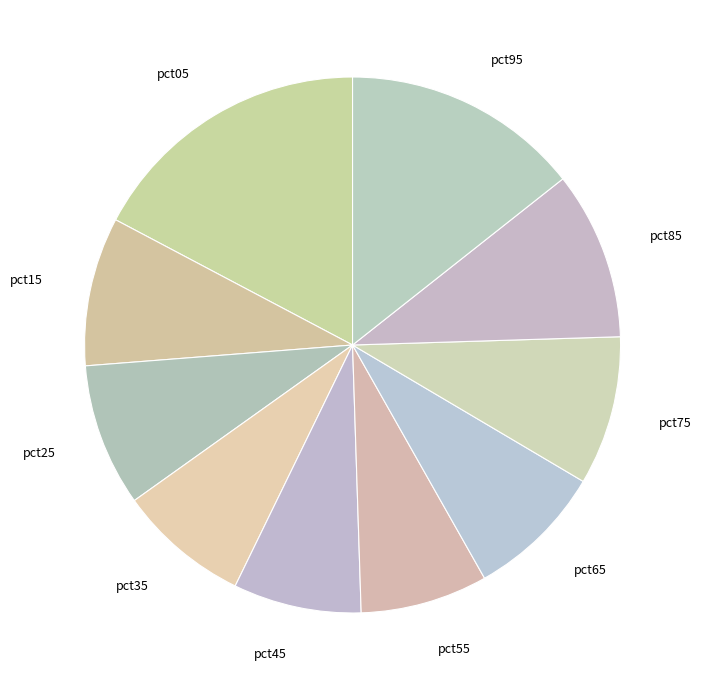

Do pct25 and pct45 together represent more than half of the pie?

No